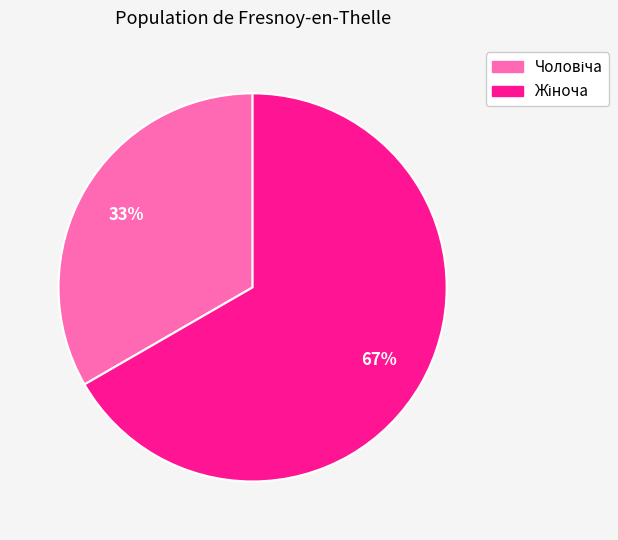

How many segments does this pie chart have?

2